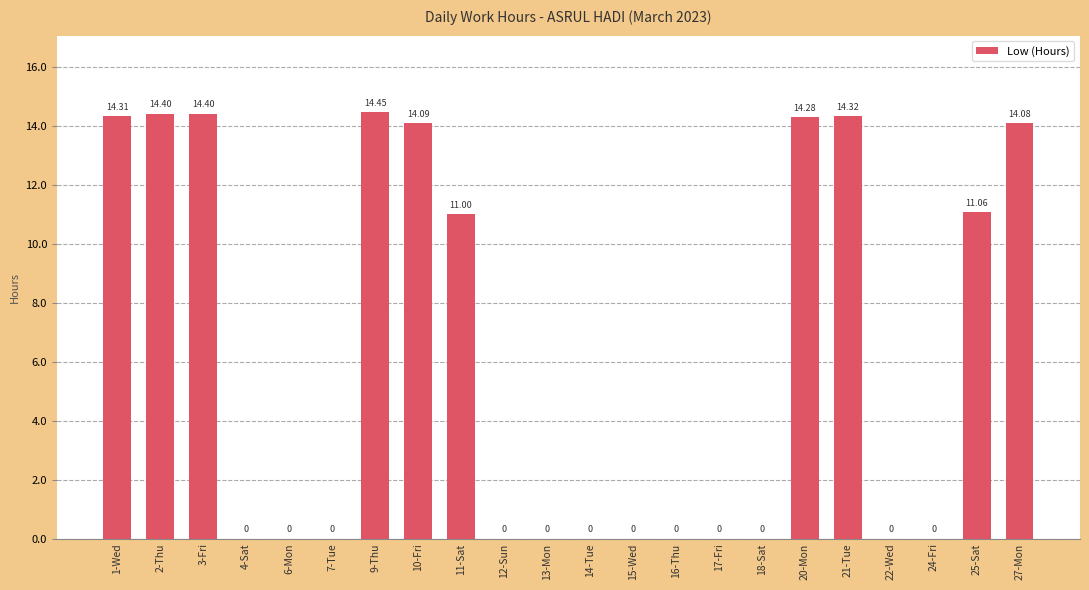

What is the change in value from 11-Sat to 13-Mon?

-11.0